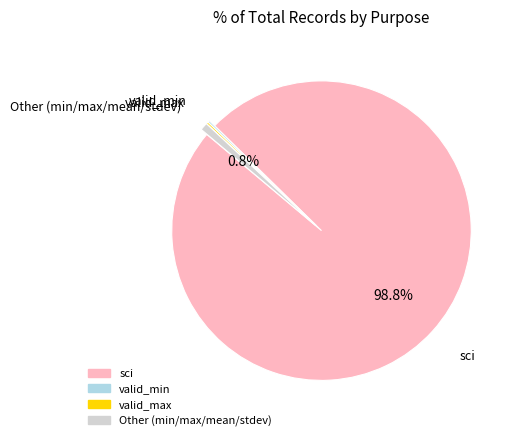

Is there any slice that represents more than half of the pie?

Yes